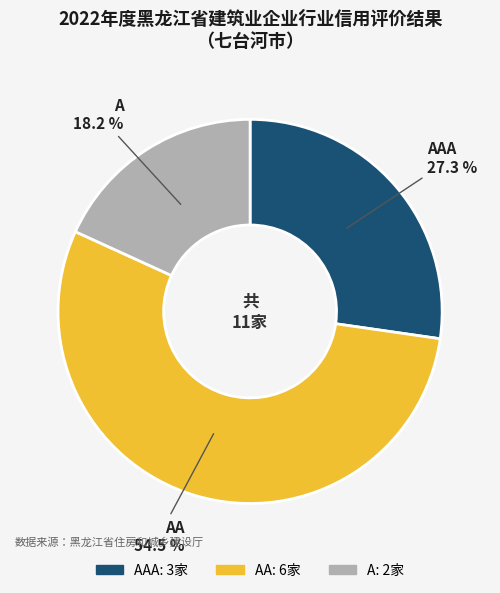

Is there a majority slice in this chart?

Yes